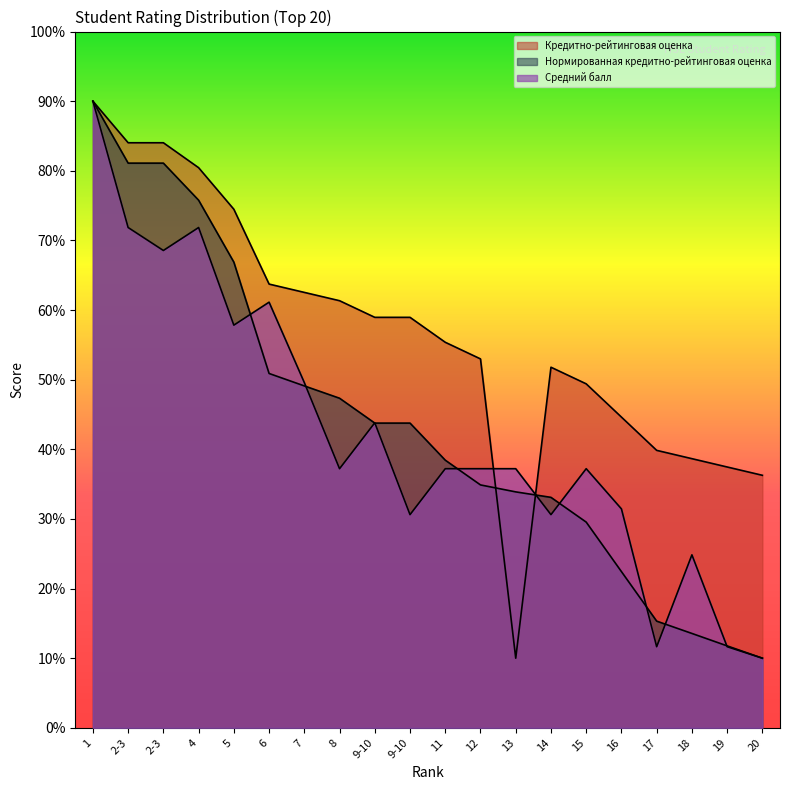

List the series in order of their peak value, highest first.

Кредитно-рейтинговая оценка, Нормированная кредитно-рейтинговая оценка, Средний балл